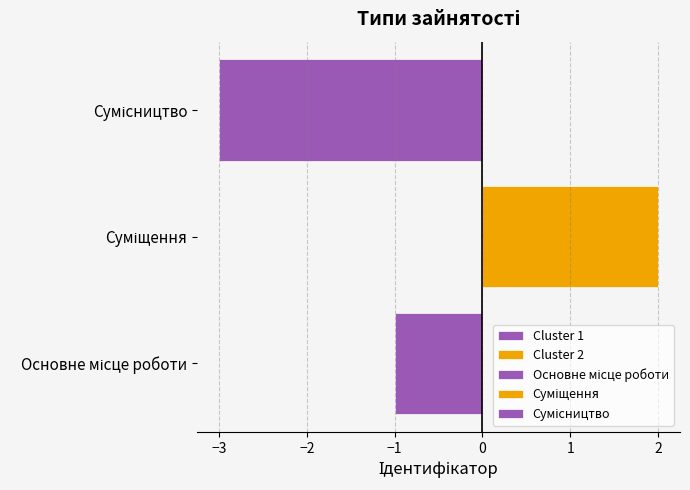

How many bars are there in total?

3